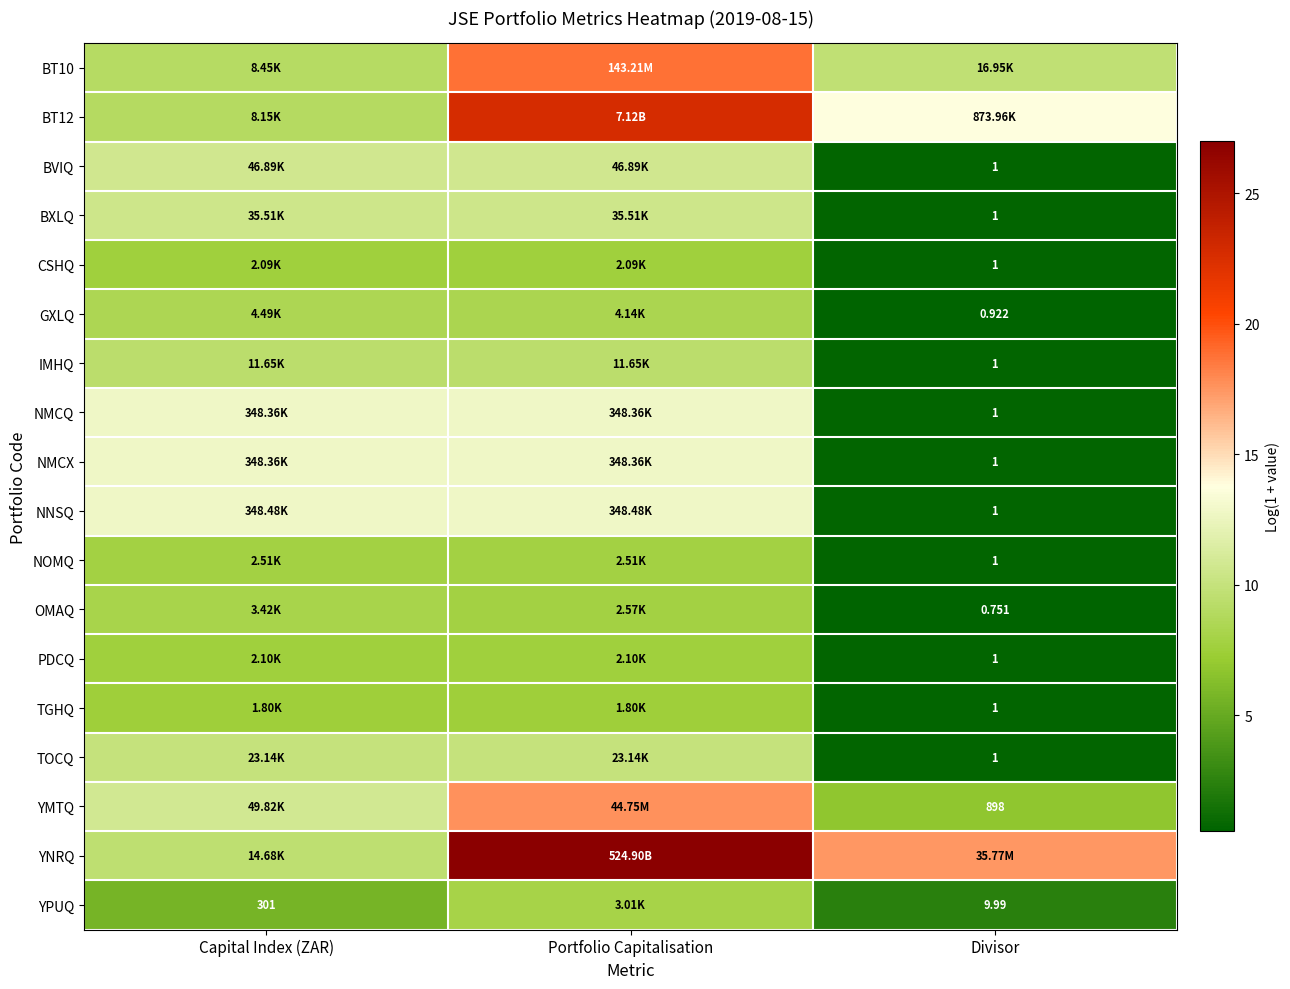

Where does the TGHQ series first go above 7?

Capital Index (ZAR)